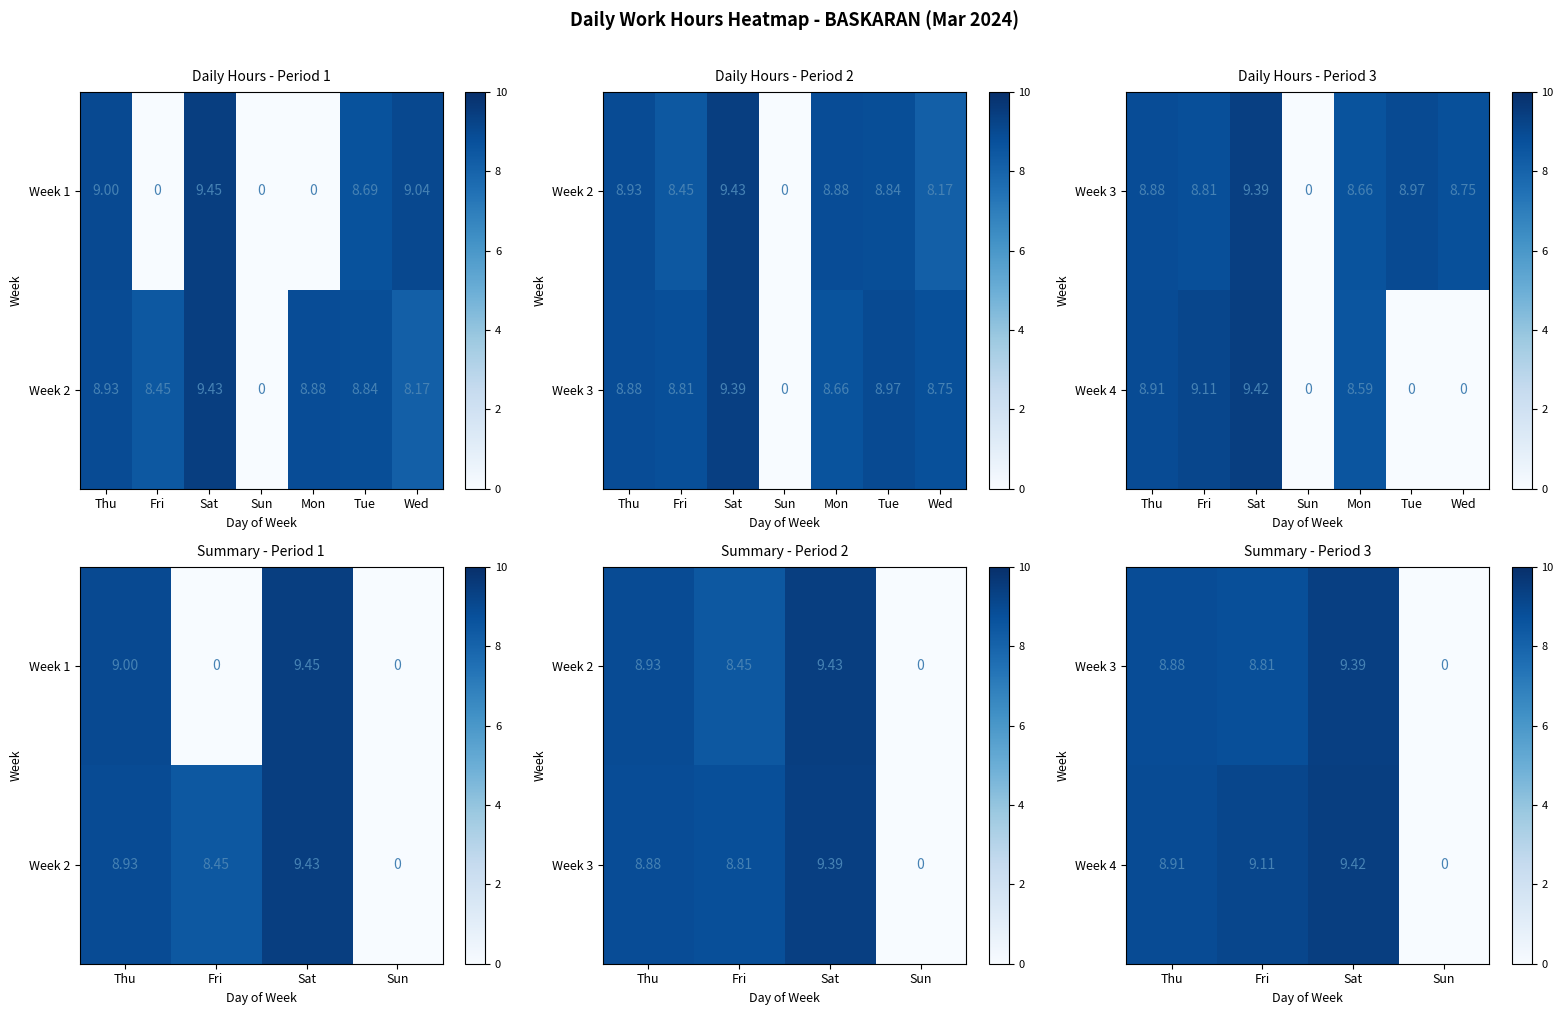

True or false: Week 3 has a value of 9.4 at Sat.

True